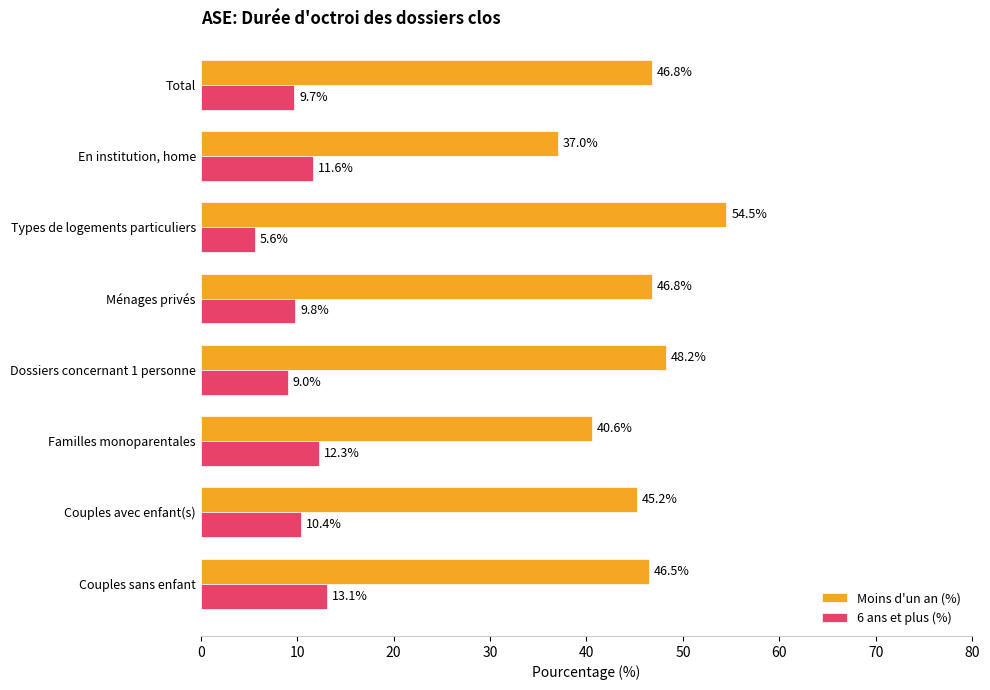

Rank the categories by 6 ans et plus (%) value from highest to lowest.

Couples sans enfant, Familles monoparentales, En institution, home, Couples avec enfant(s), Ménages privés, Total, Dossiers concernant 1 personne, Types de logements particuliers